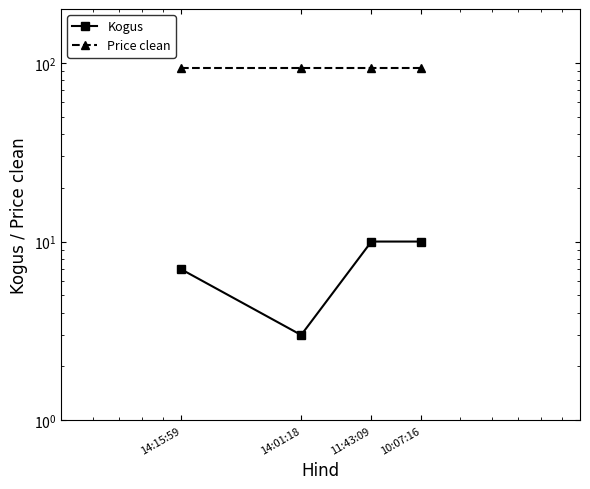

What is the lowest value of the Price clean series?

93.2